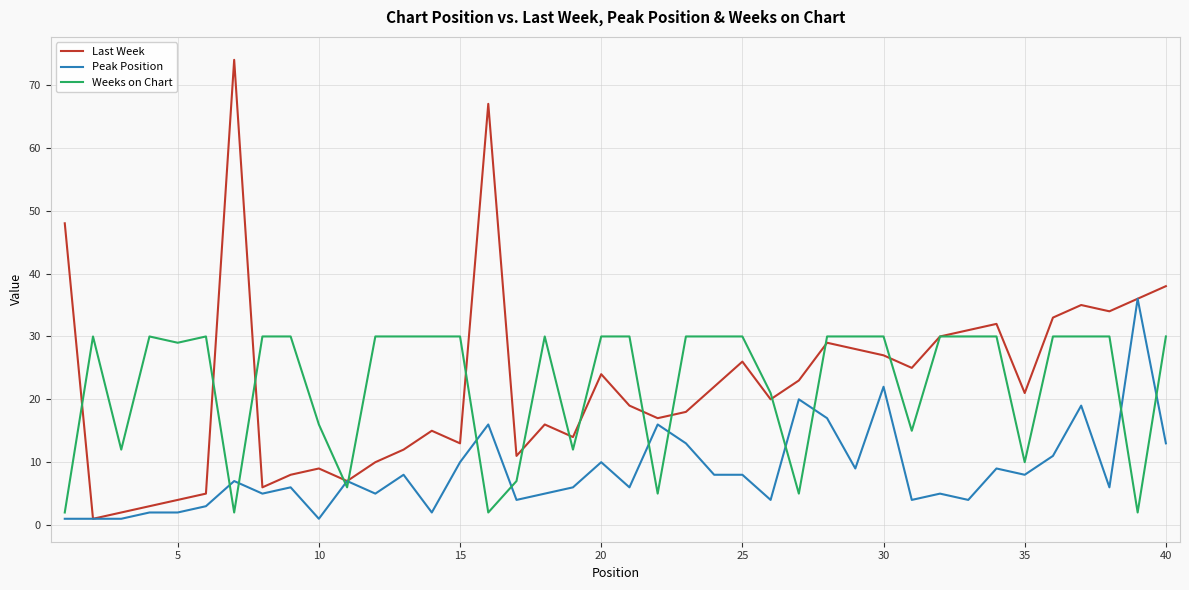

Which series has the widest spread of values?

Last Week